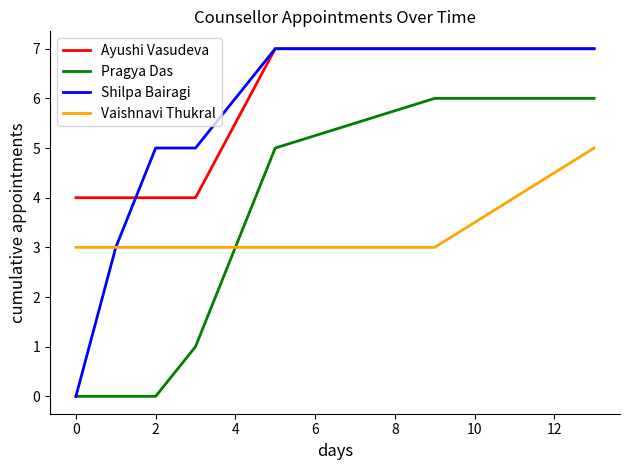

Which series has the largest total across all categories?

Ayushi Vasudeva